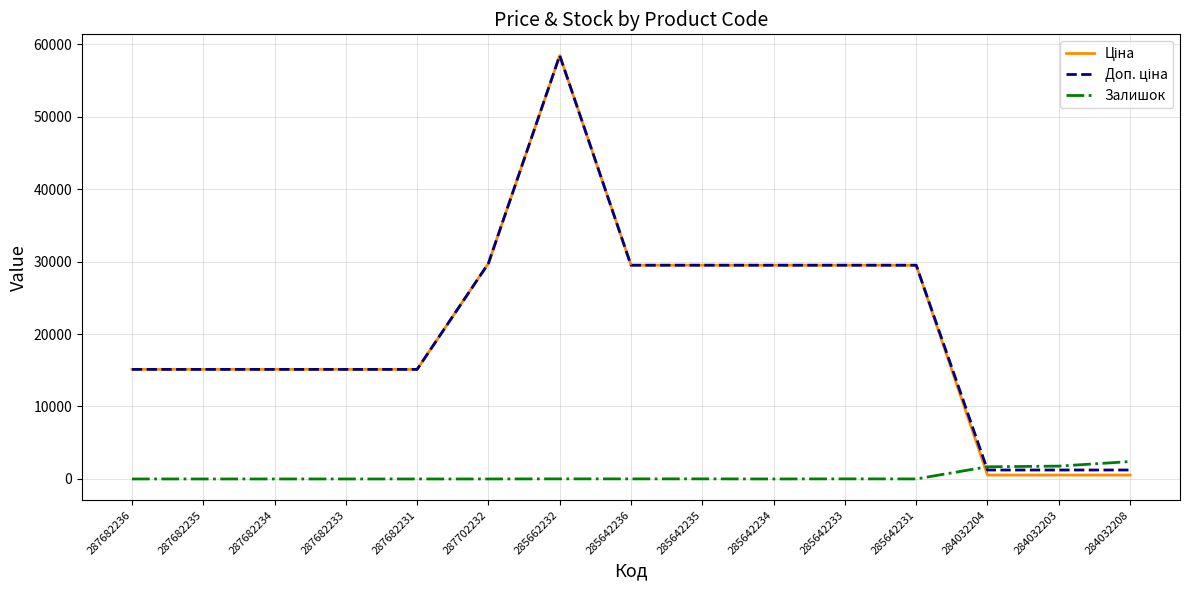

The Залишок series shows 0.0 at 287682233. True or false?

True